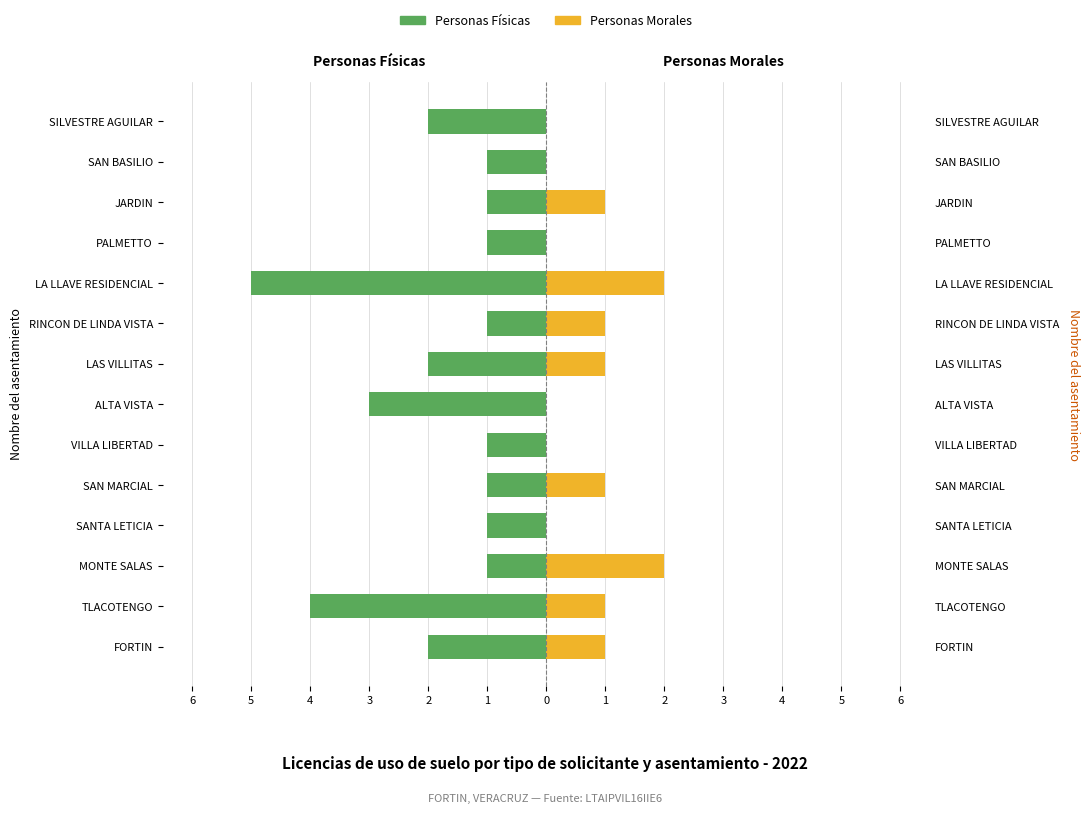

How many series are shown in this chart?

2